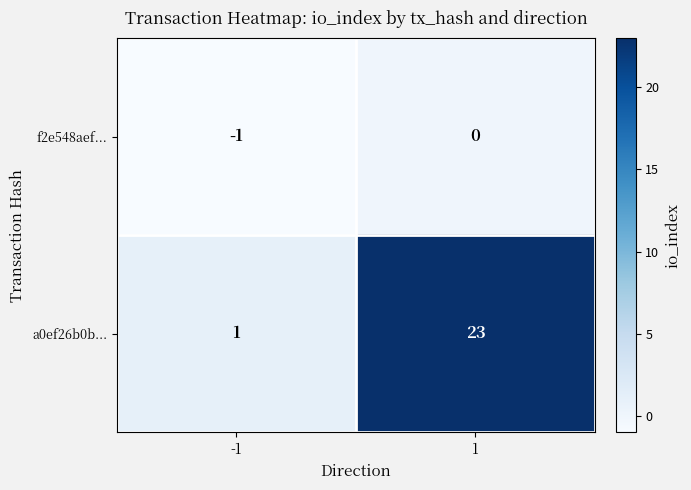

The value of a0ef26b0b... at -1 is 0. True or false?

False